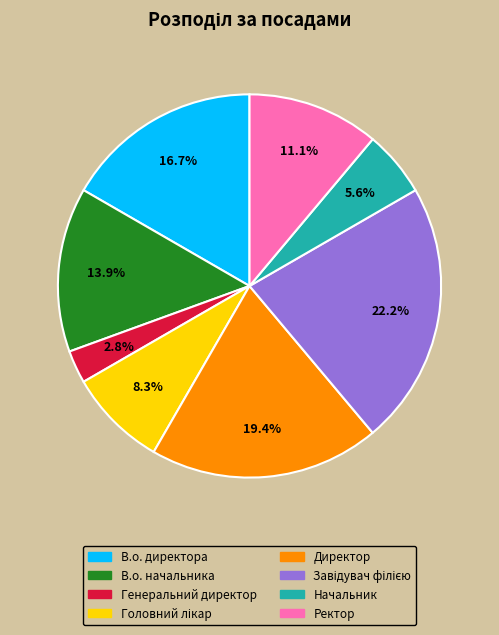

What is the ratio of the value at Начальник to the value at Генеральний директор?

2.0